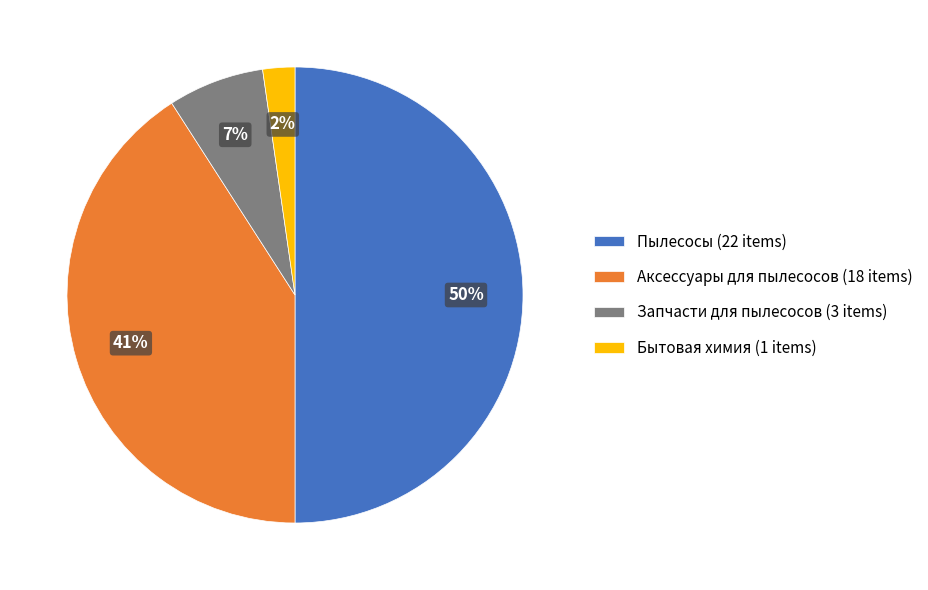

Does Аксессуары для пылесосов represent more than half of the total?

No